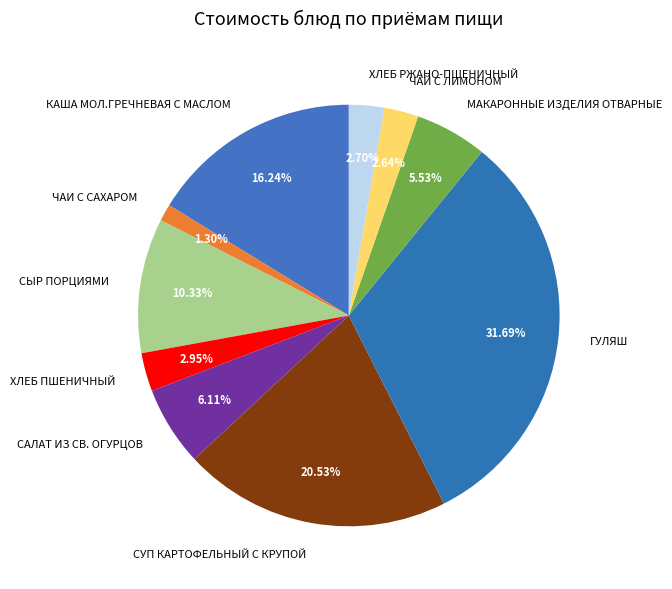

What is the smallest slice in the pie chart?

ЧАИ С САХАРОМ